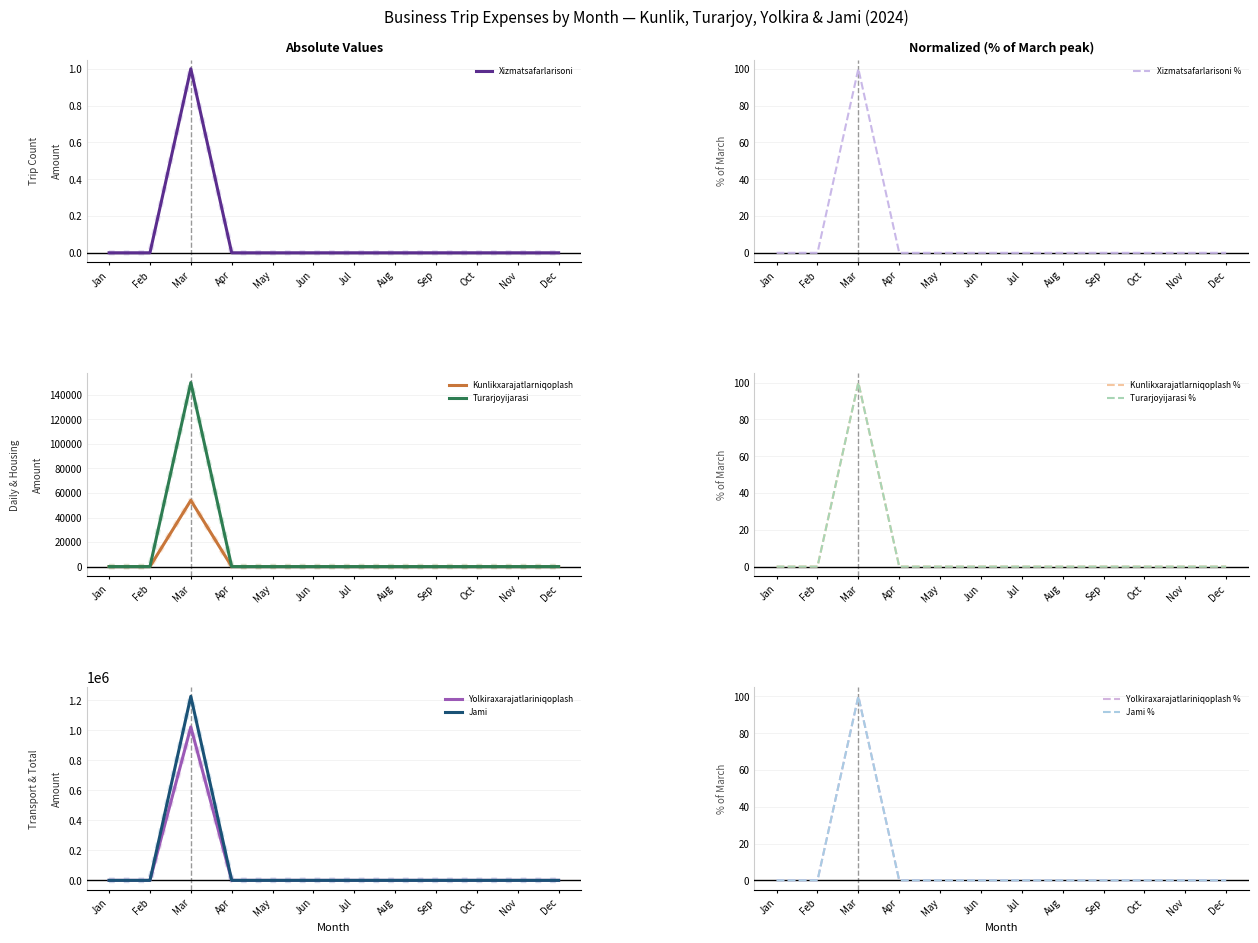

The value of Kunlikxarajatlarniqoplash at Oct is 0. True or false?

True